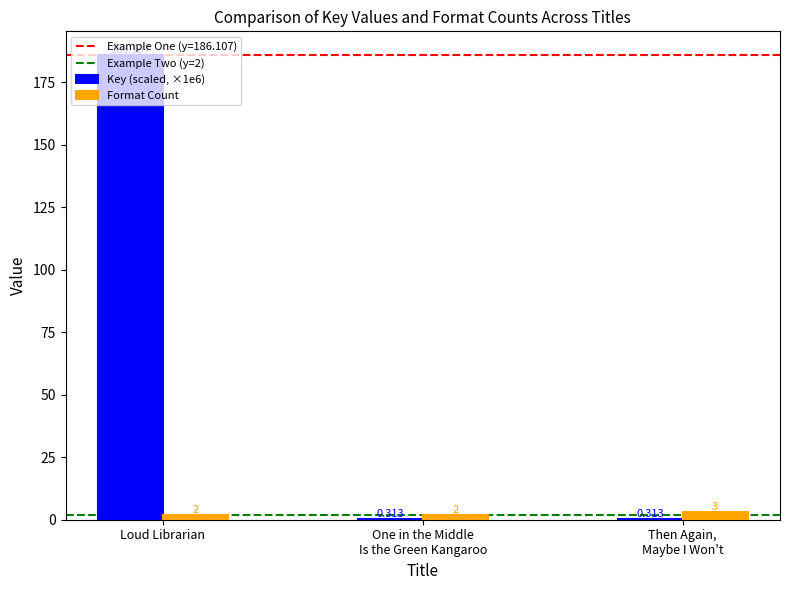

At which category does the chart reach its peak across all series?

Loud Librarian